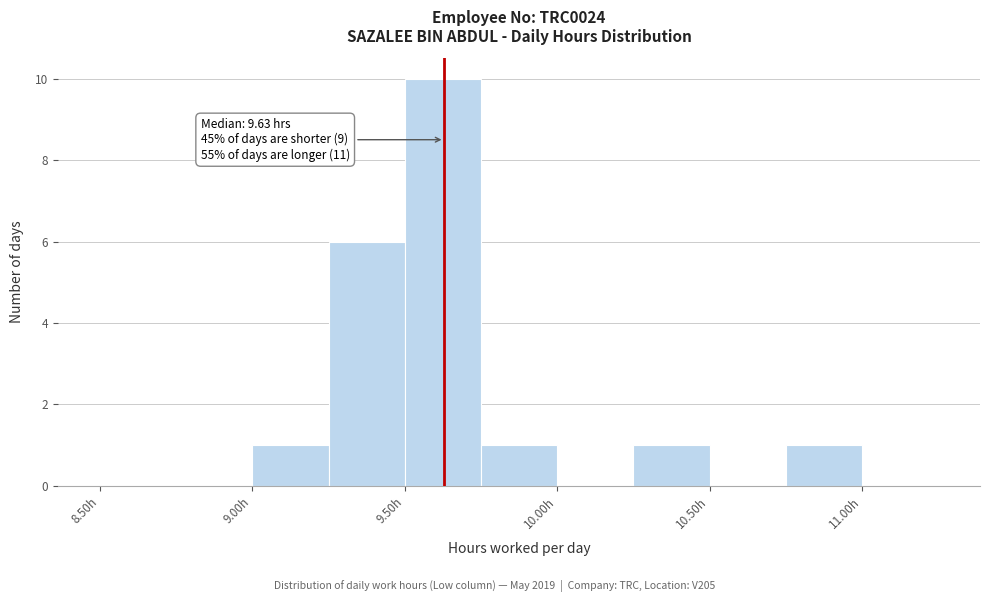

Which range on the x-axis has the tallest bar?

9.50 to 9.75